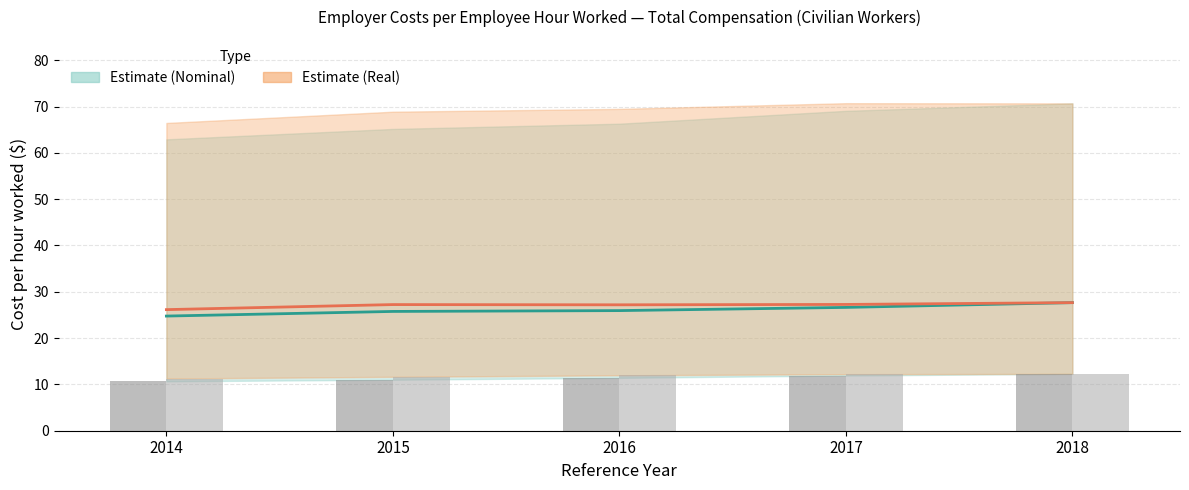

Reading left to right, extract all data points from this chart.

50th pct Nominal: 24.8	25.8	25.9	26.6	27.7
50th pct Real: 26.1	27.2	27.2	27.3	27.7
10th pct Nominal: 10.7	11.0	11.4	11.9	12.3
10th pct Real: 11.3	11.6	12.0	12.2	12.3